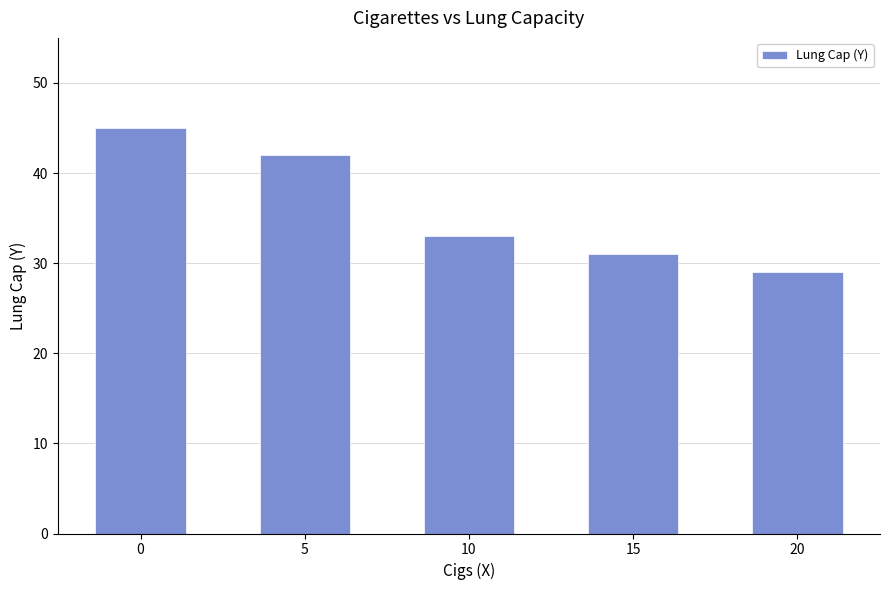

List the labels in order of value, smallest first.

20, 15, 10, 5, 0